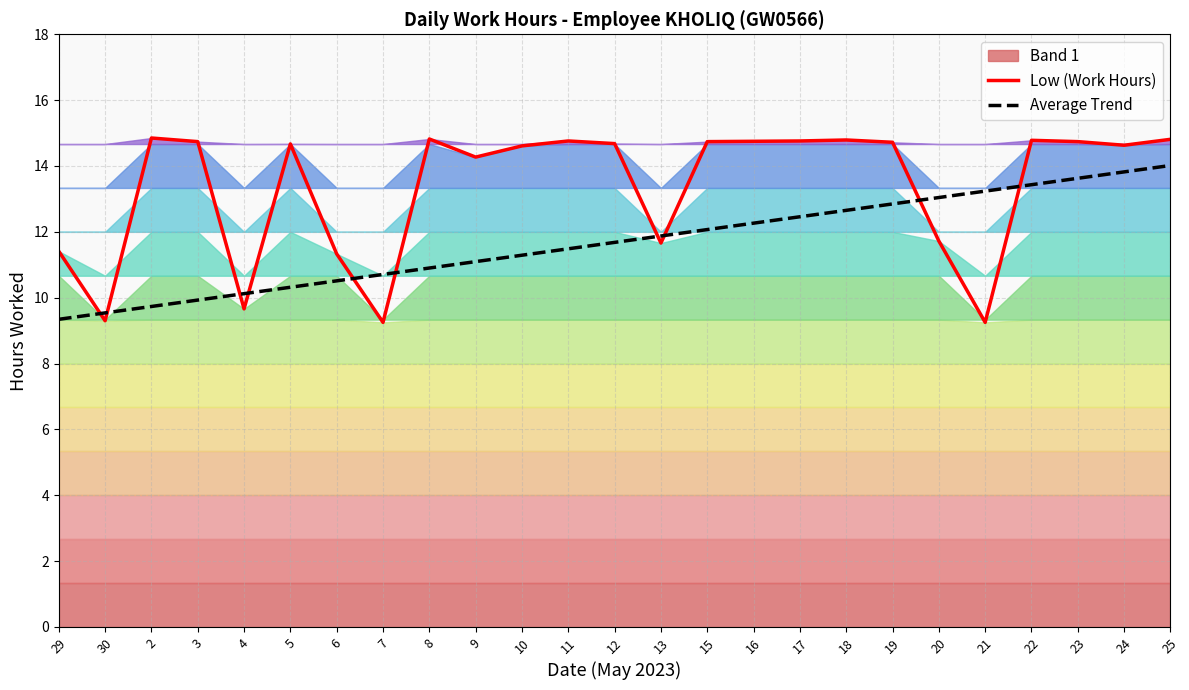

True or false: Average Trend and Low (Work Hours) intersect in this chart.

True